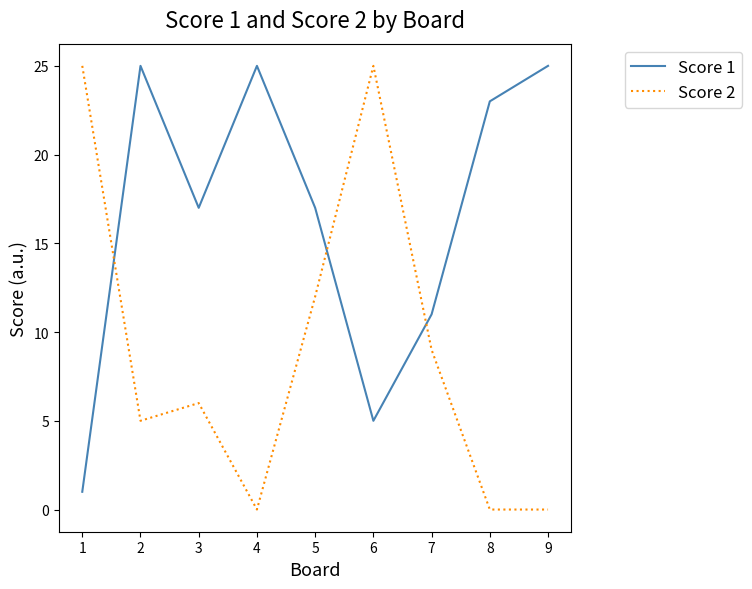

What is the sum of all Score 2 values?

82